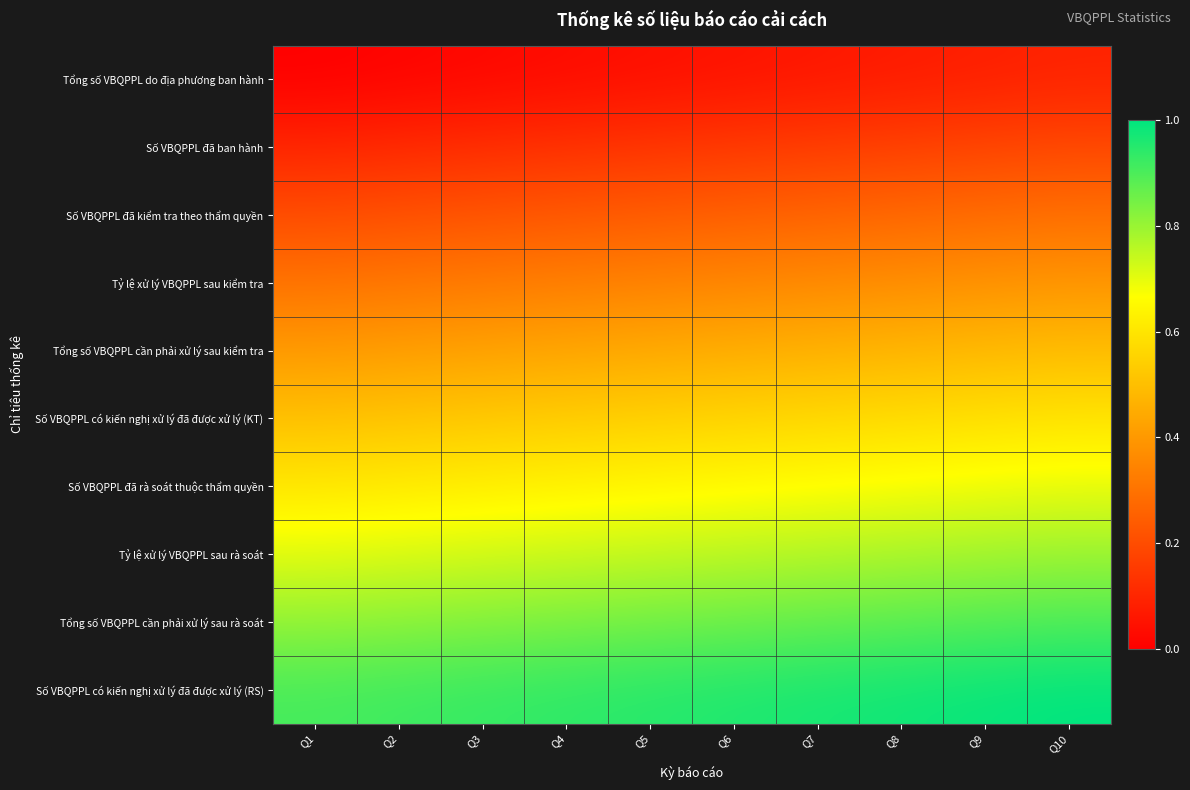

What is the maximum value shown in the chart?

1.0